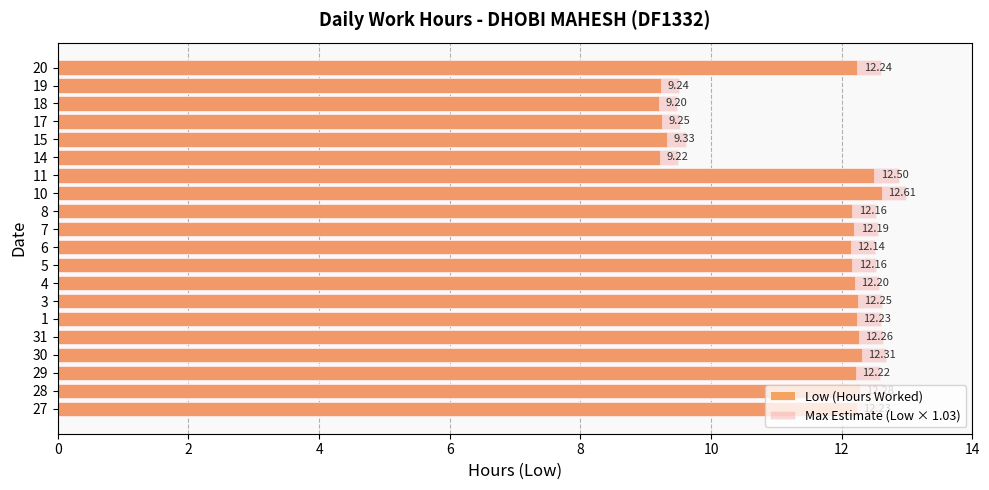

Rank the series by their average value, from lowest to highest.

Low (Hours Worked), Max Estimate (Low × 1.03)